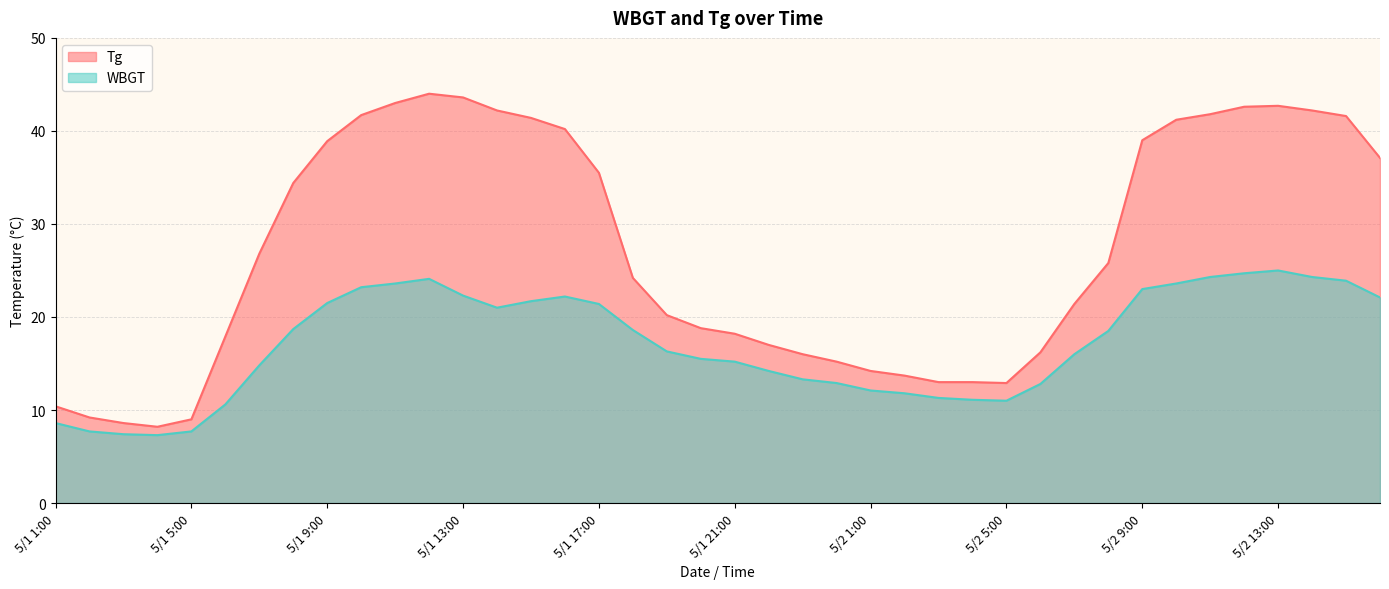

What is the maximum value for WBGT?

25.0